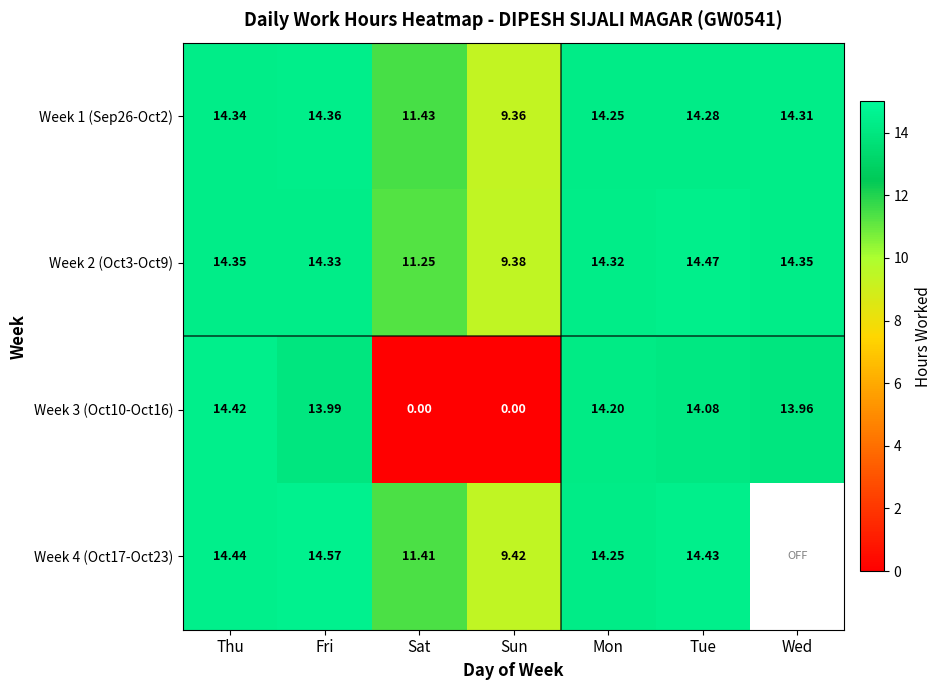

Where is Week 3 (Oct10-Oct16) nearest to the value 7?

Wed